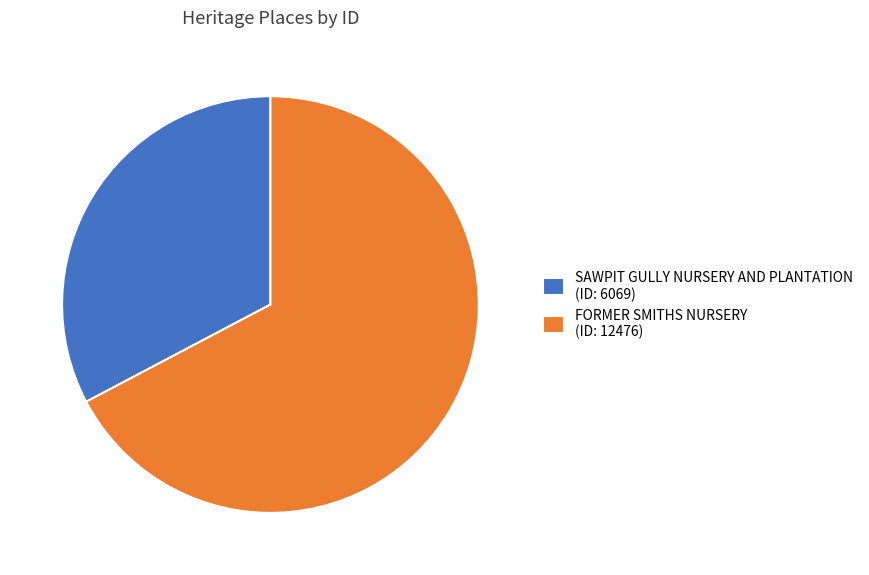

Is it true that FORMER SMITHS NURSERY is 67% of the pie?

True